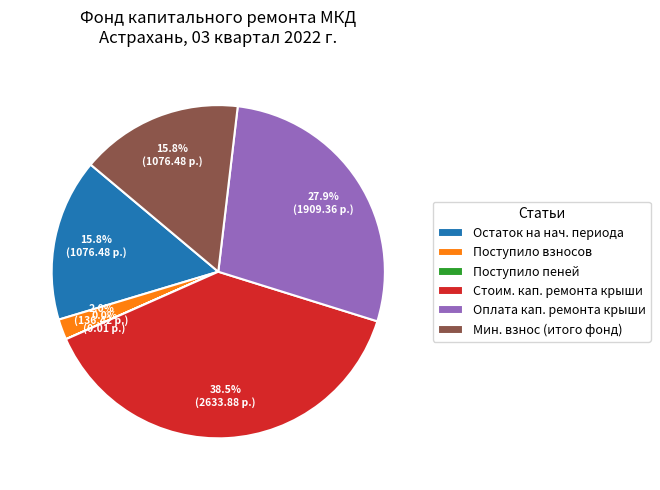

Which has a higher value, Поступило взносов or Остаток на нач. периода?

Остаток на нач. периода